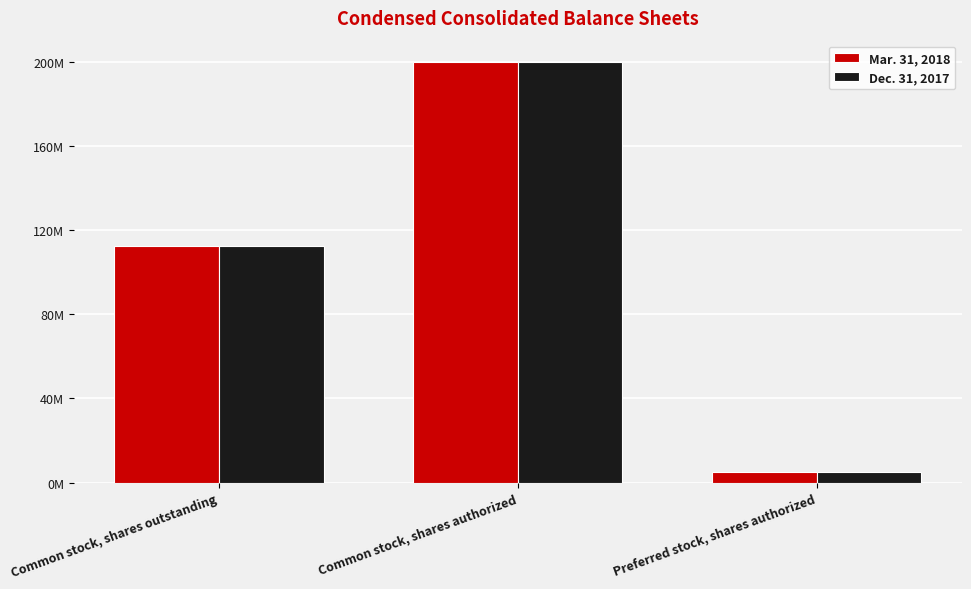

Is the value of Dec. 31, 2017 at Common stock, shares authorized greater than the value of Mar. 31, 2018 at Preferred stock, shares authorized?

Yes